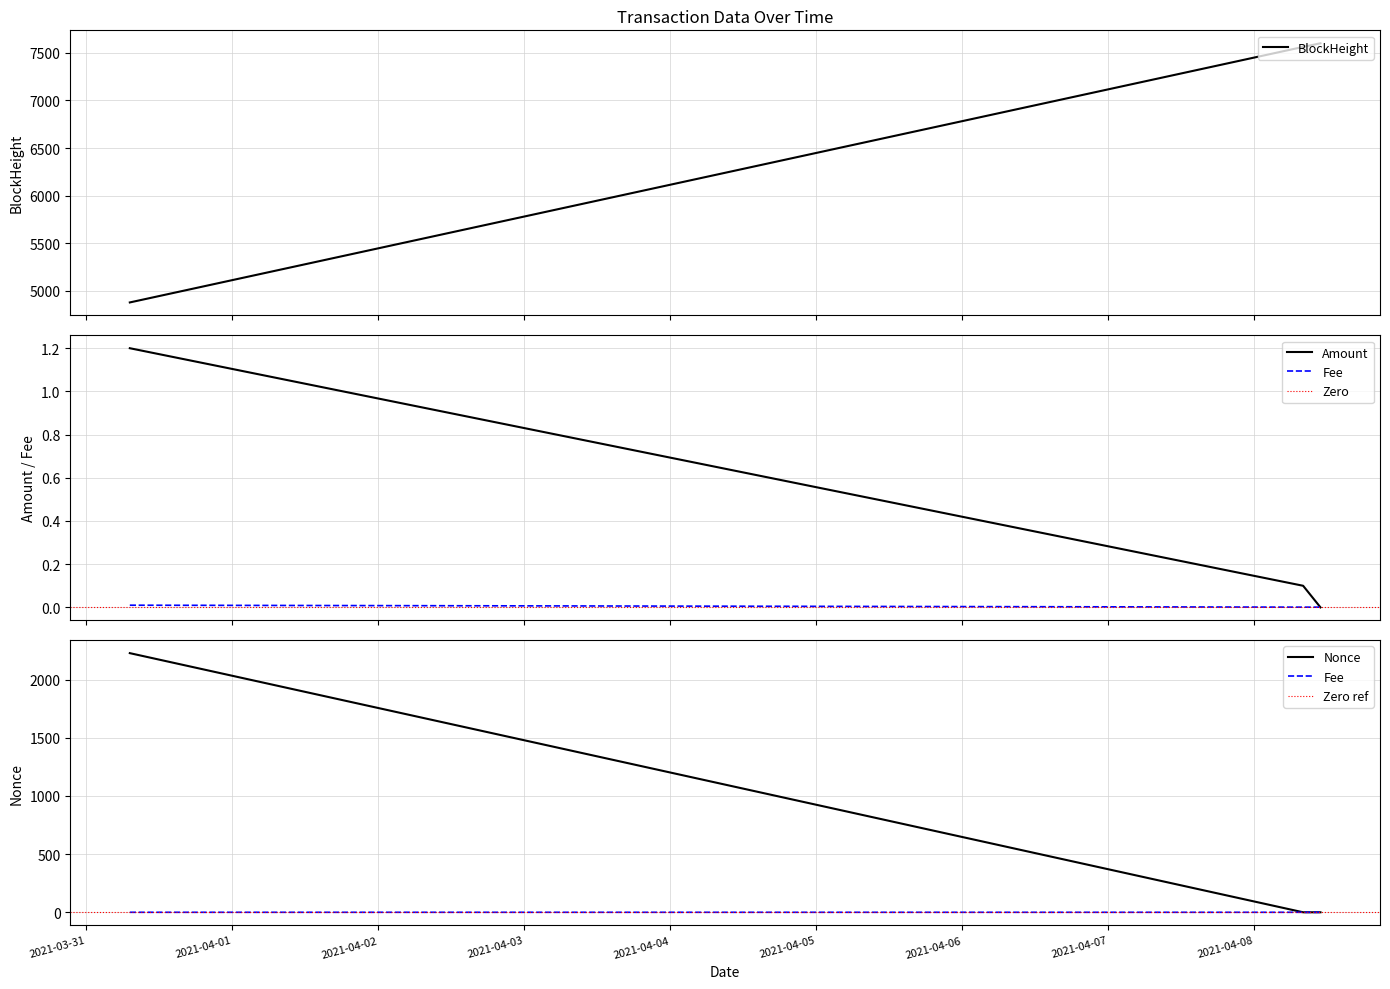

What is the maximum value for BlockHeight?

7602